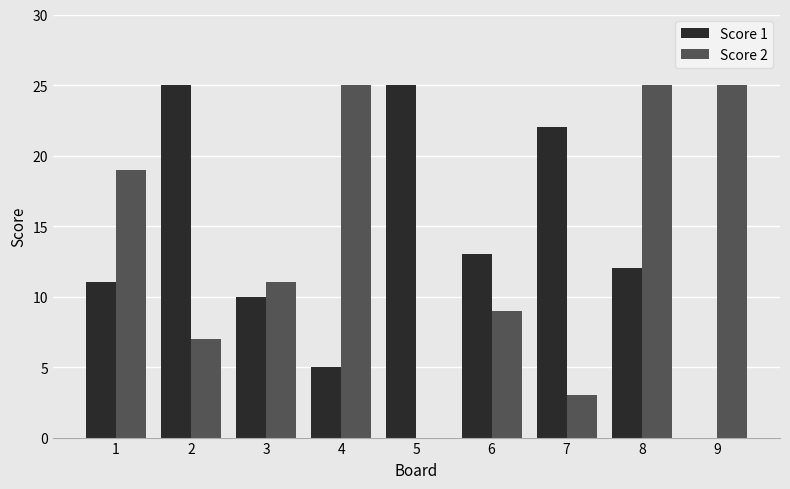

Which series changed the most between 3 and 5?

Score 1